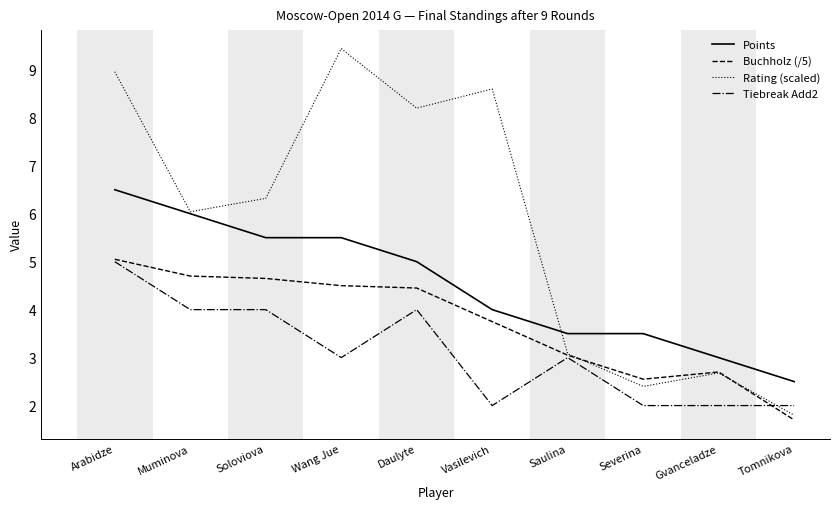

At which label does Buchholz (/5) first exceed 4?

Arabidze